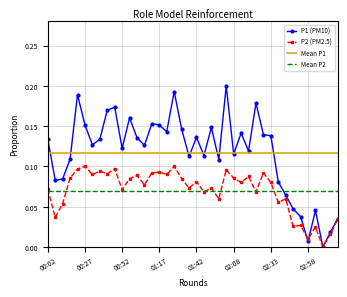

Reading right to left, extract all data points from this chart.

P1: 0.0	0.0	0.0	0.0	0.0	0.0	0.0	0.1	0.1	0.1	0.1	0.2	0.1	0.1	0.1	0.2	0.1	0.1	0.1	0.1	0.1	0.1	0.2	0.1	0.2	0.2	0.1	0.1	0.2	0.1	0.2	0.2	0.1	0.1	0.2	0.2	0.1	0.1	0.1	0.1
P2: 0.0	0.0	0.0	0.0	0.0	0.0	0.0	0.1	0.1	0.1	0.1	0.1	0.1	0.1	0.1	0.1	0.1	0.1	0.1	0.1	0.1	0.1	0.1	0.1	0.1	0.1	0.1	0.1	0.1	0.1	0.1	0.1	0.1	0.1	0.1	0.1	0.1	0.1	0.0	0.1